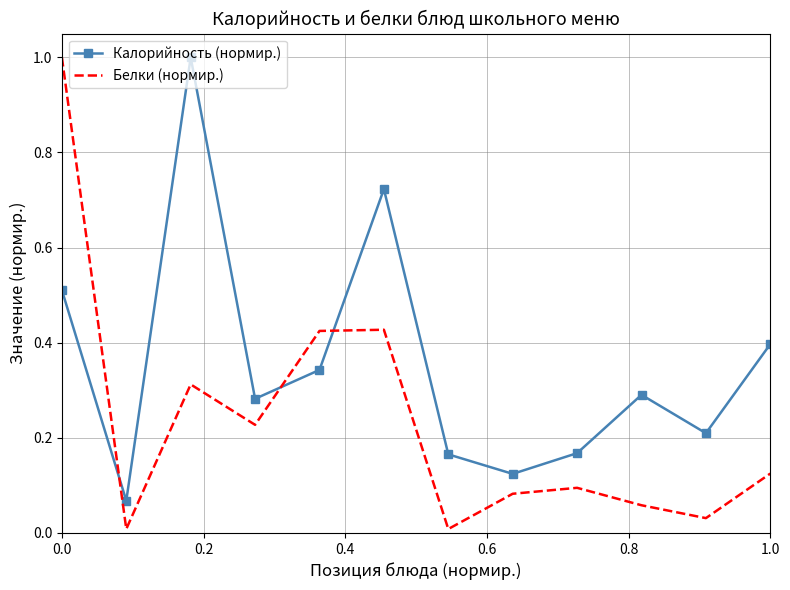

What is the sum of all Белки (нормир.) values?

2.8